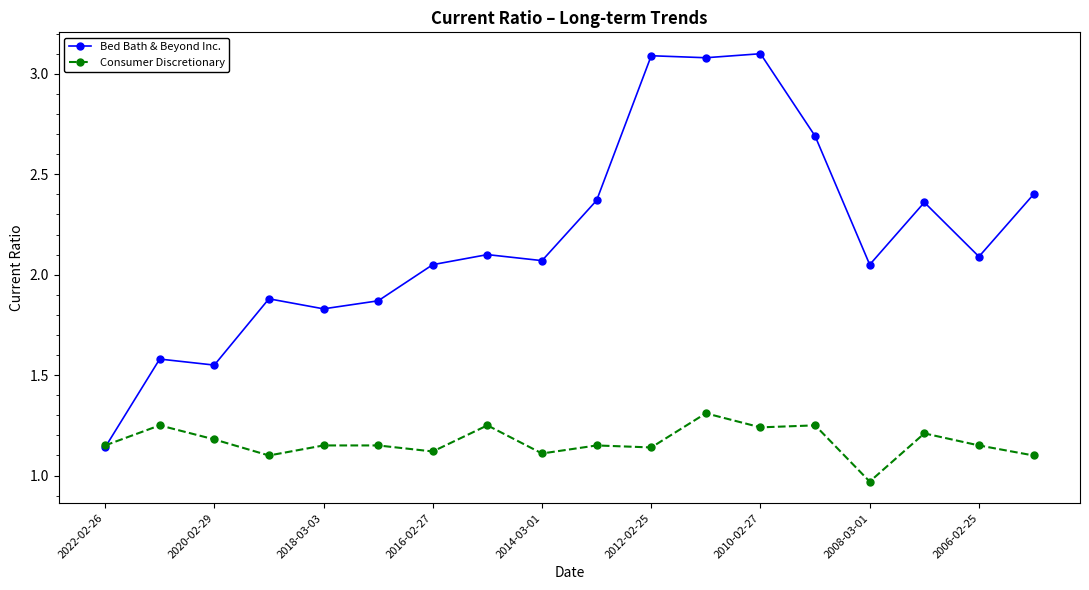

Which series has the widest spread of values?

Bed Bath & Beyond Inc.